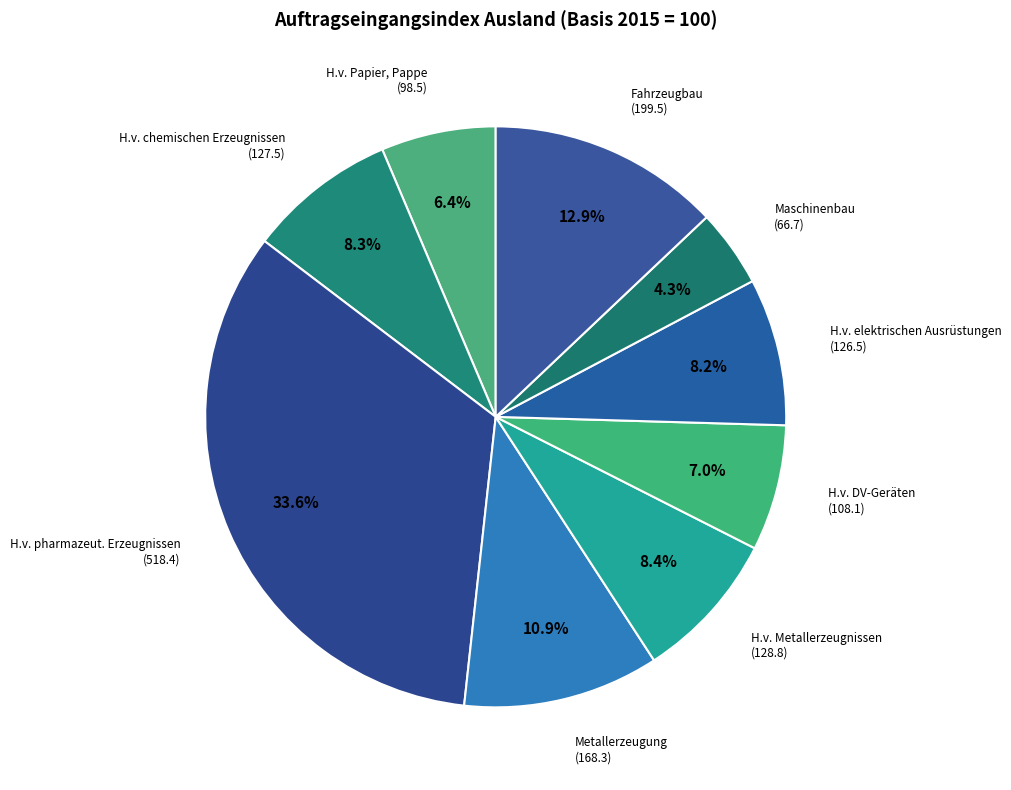

Which category has the smallest portion of the pie?

Maschinenbau